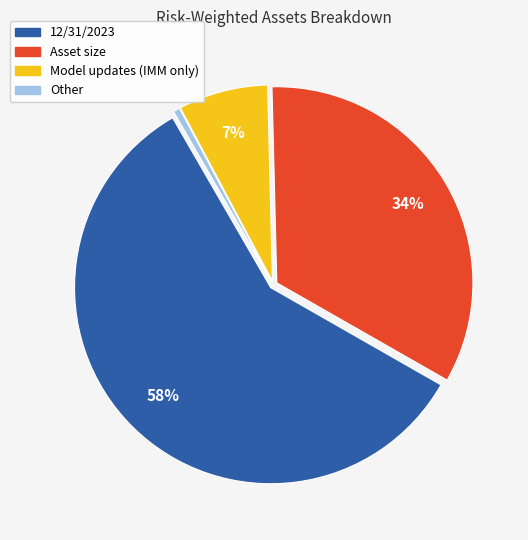

Is it true that Model updates (IMM only) is 16% of the pie?

False